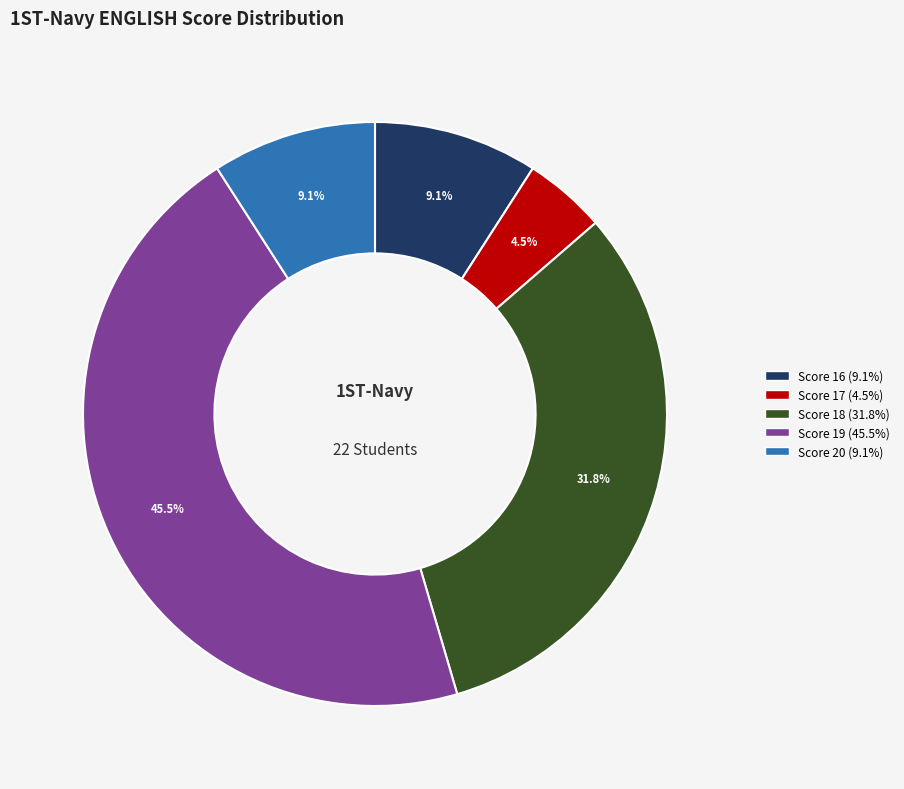

Approximately how many times larger is the value at Score 19 (45.5%) compared to Score 16 (9.1%)?

5.0